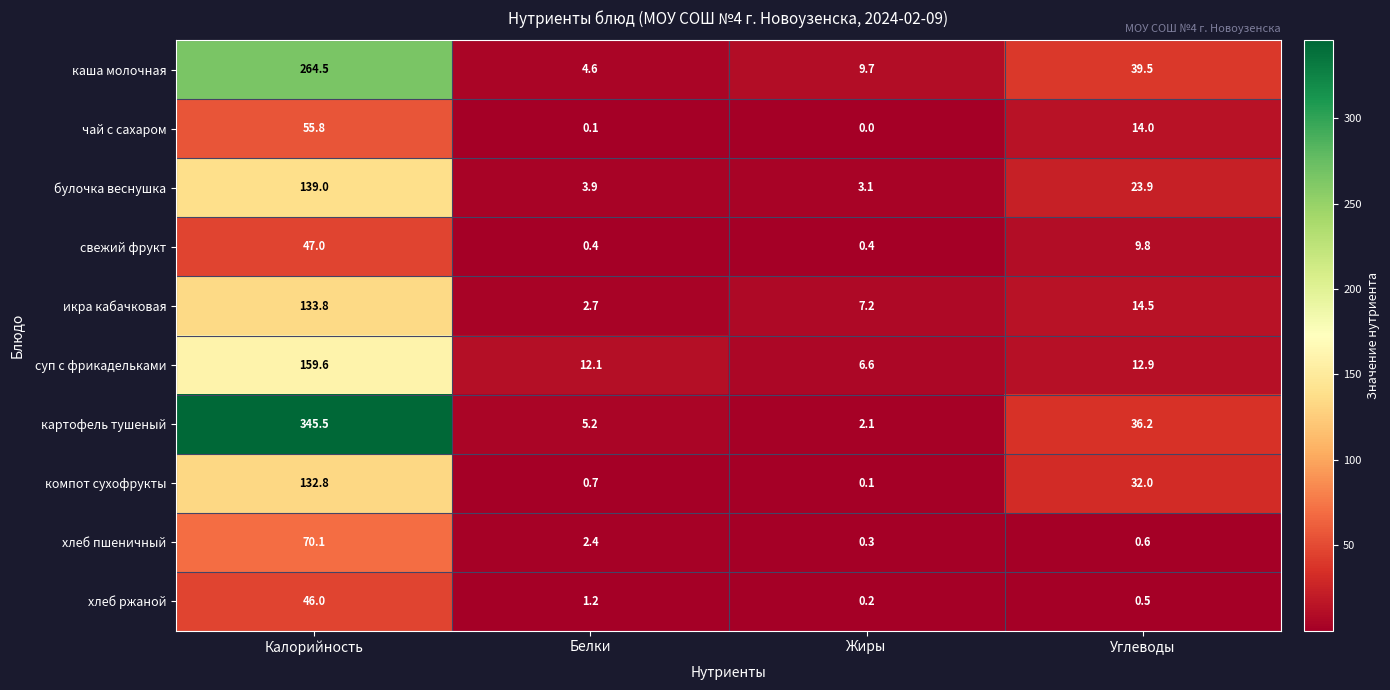

At which label is хлеб пшеничный closest to 35?

Белки